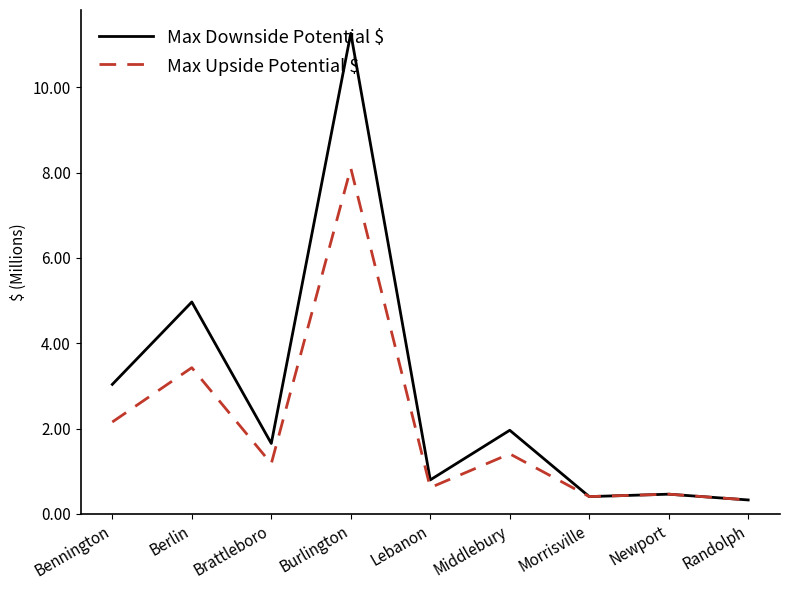

The value of Max Downside Potential $ at Brattleboro is 1.7. True or false?

True